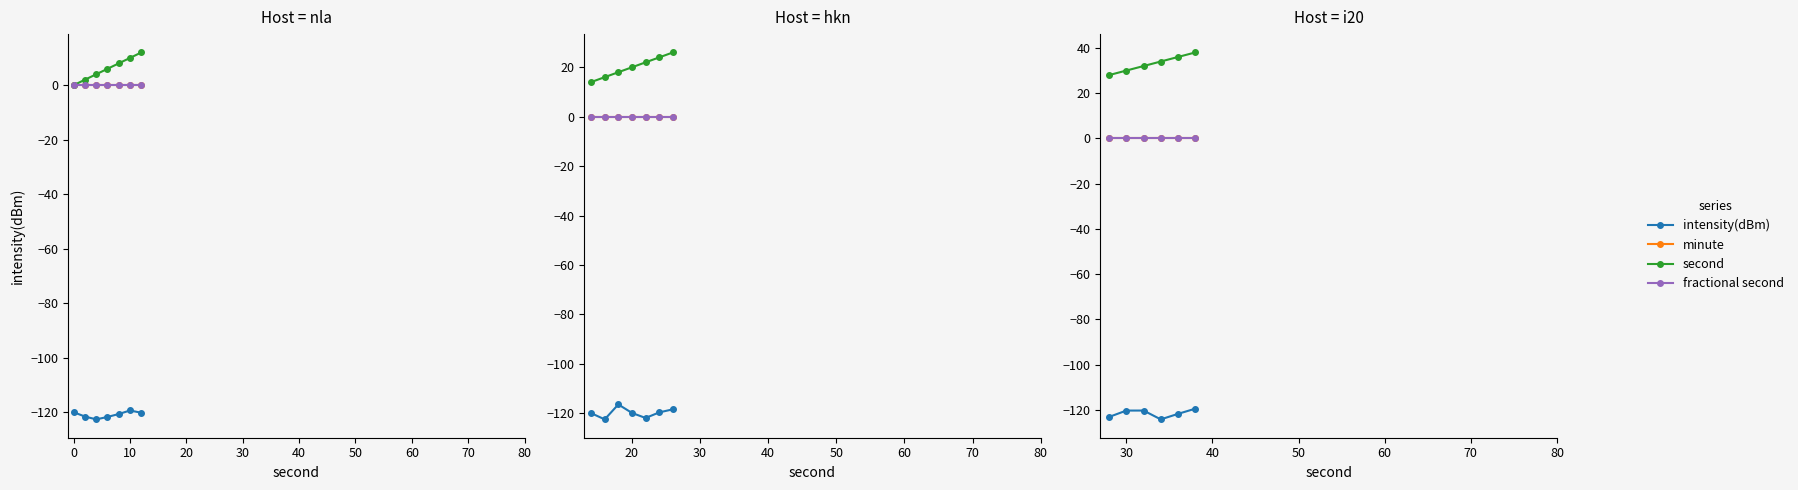

True or false: second has more than 2 points higher than both neighbors.

False